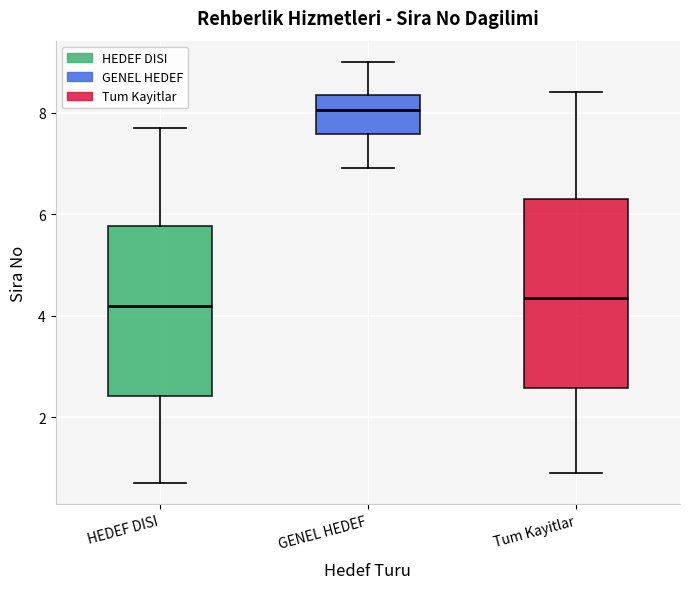

Reading left to right, read every box against the y-axis: the position of its median line, the range the box covers, and the ends of its whiskers. The values are not printed on the chart, so give them approximately, as read against the axis.

HEDEF DISI: median 4.2, box 2.4 to 5.8, whiskers 0.8 to 7.8
GENEL HEDEF: median 8.0, box 7.6 to 8.4, whiskers 7.0 to 9.0
Tum Kayitlar: median 4.4, box 2.6 to 6.4, whiskers 1.0 to 8.4